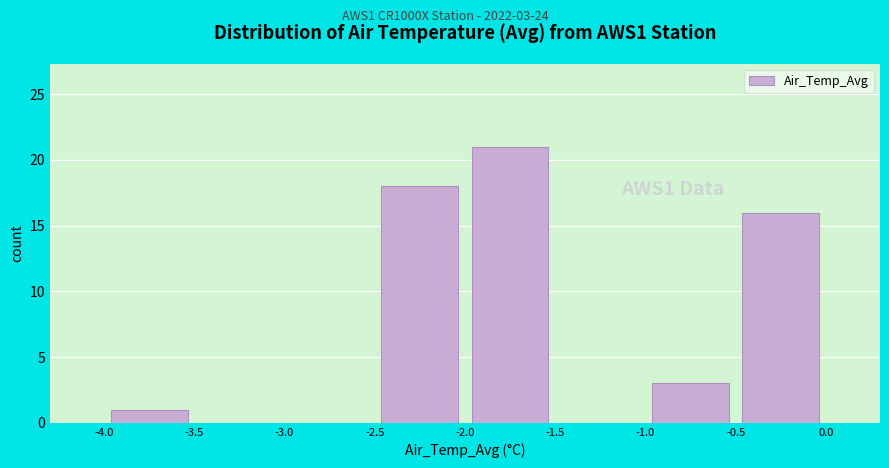

Which range on the x-axis has the tallest bar?

-2.0 to -1.5